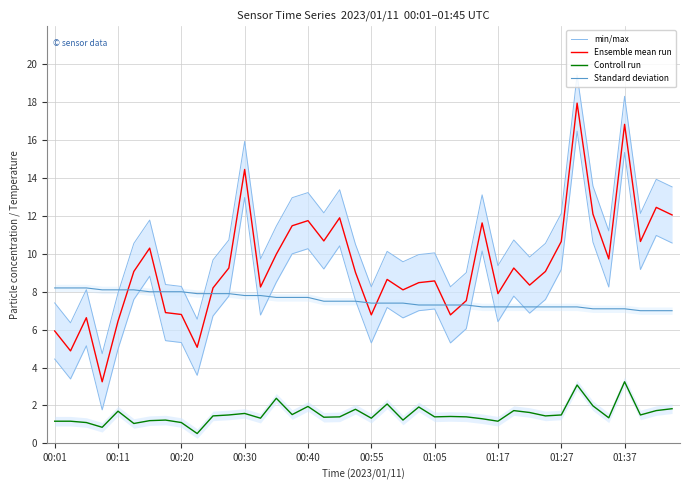

What is the smallest value displayed?

0.5